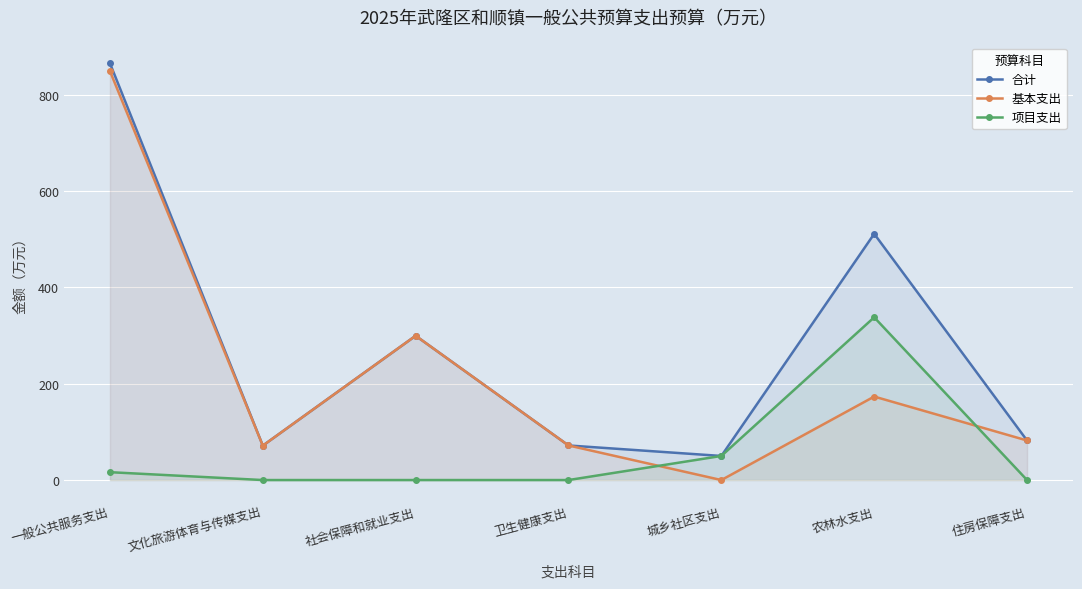

Reading right to left, extract all data points from this chart.

合计: 82.1	511.1	50.0	71.8	299.5	71.5	865.1
基本支出: 82.1	173.3	0.0	71.8	299.5	71.5	848.8
项目支出: 0.0	337.8	50.0	0.0	0.0	0.0	16.3